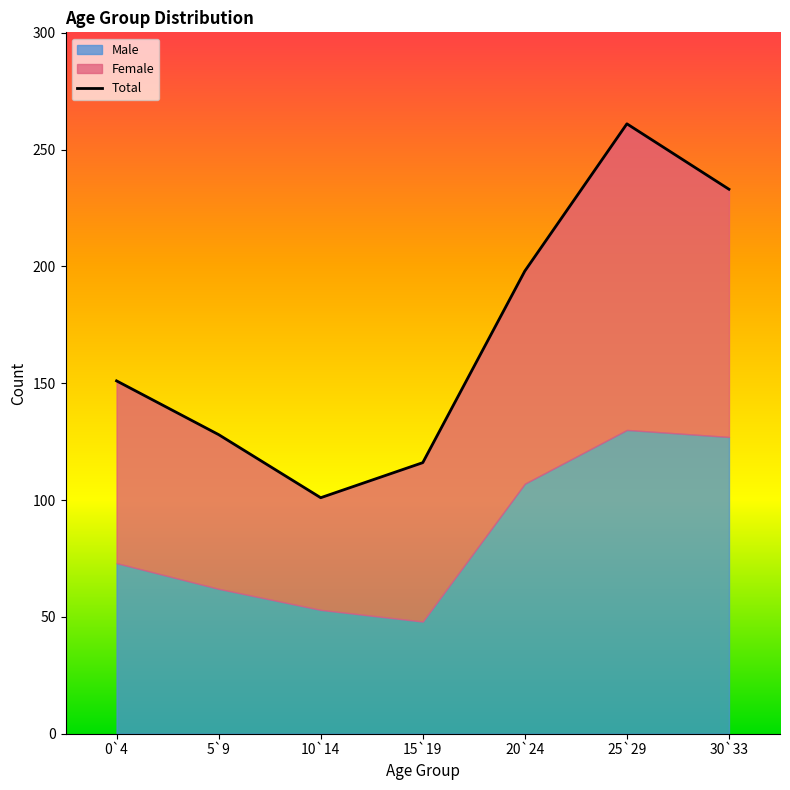

Where is the first local minimum for Female?

10`14